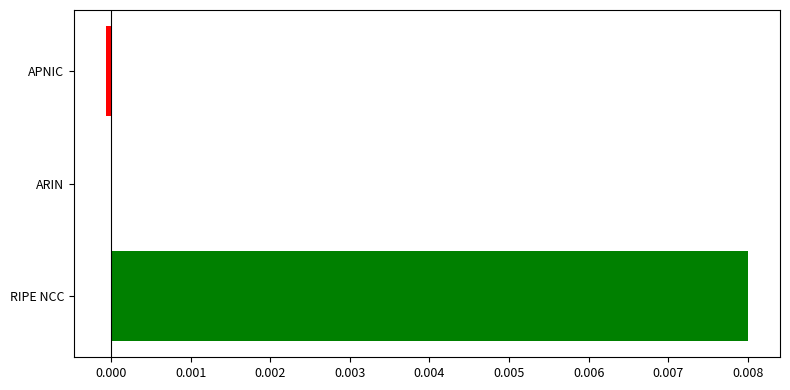

How many data points does each series have?

3